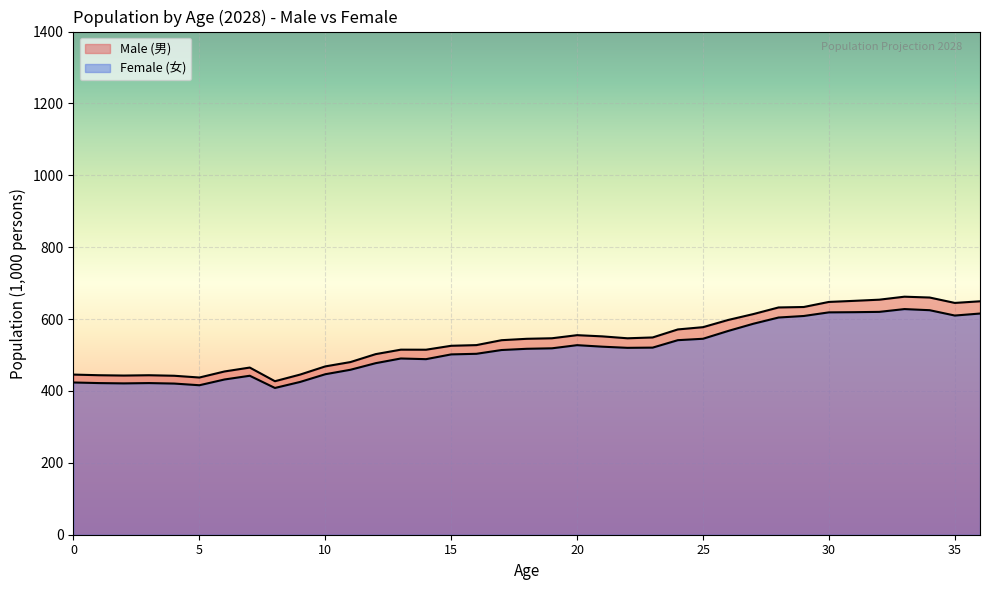

Reading right to left, what are all the values shown in this chart?

Male (男): 36=649.5	35=644.9	34=660.0	33=662.3	32=654.0	31=650.7	30=647.7	29=633.6	28=632.3	27=614.0	26=597.5	25=577.5	24=571.2	23=548.9	22=546.6	21=551.9	20=555.2	19=546.6	18=545.1	17=541.3	16=527.6	15=525.7	14=514.8	13=514.9	12=502.5	11=480.4	10=468.4	9=445.6	8=427.1	7=465.1	6=454.3	5=437.4	4=442.3	3=443.8	2=442.9	1=443.8	0=445.6
Female (女): 36=615.4	35=609.8	34=624.7	33=627.8	32=620.0	31=619.2	30=618.7	29=608.6	28=604.3	27=587.0	26=567.0	25=545.2	24=541.3	23=520.6	22=520.0	21=523.2	20=527.4	19=518.7	18=517.3	17=513.9	16=503.4	15=501.7	14=488.5	13=490.4	12=477.3	11=459.0	10=446.5	9=425.1	8=408.3	7=442.3	6=432.0	5=415.9	4=420.6	3=421.9	2=421.1	1=421.9	0=423.6